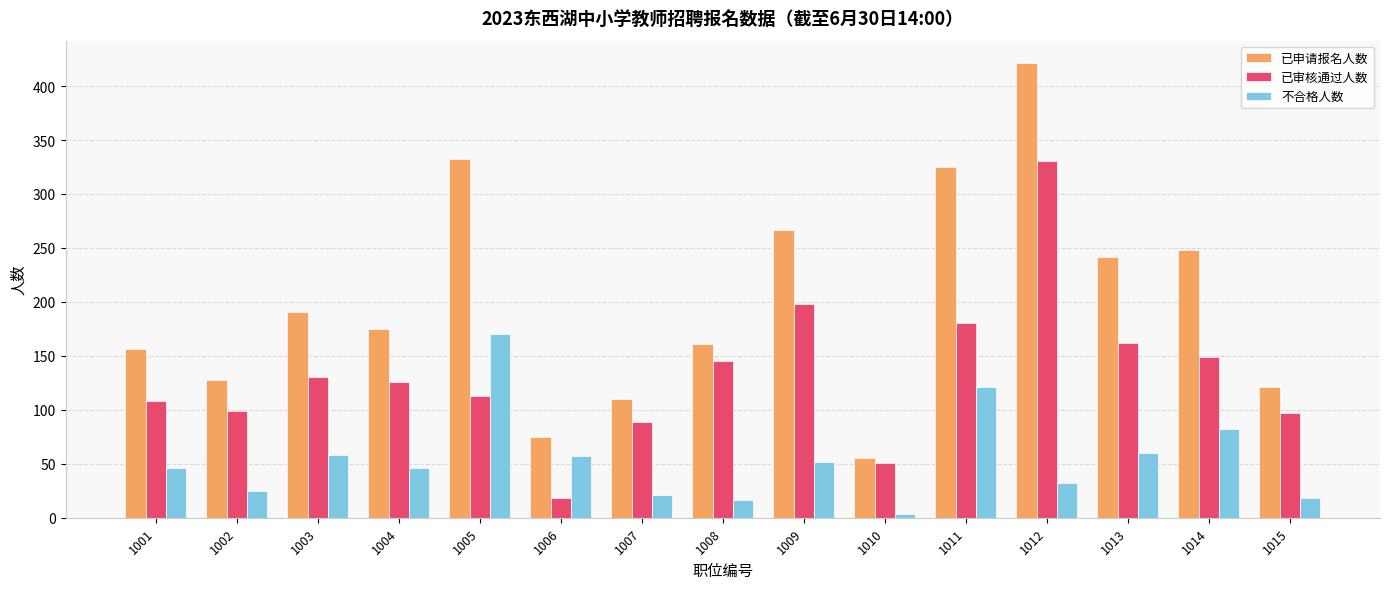

Which label corresponds to the largest value in the chart?

1012